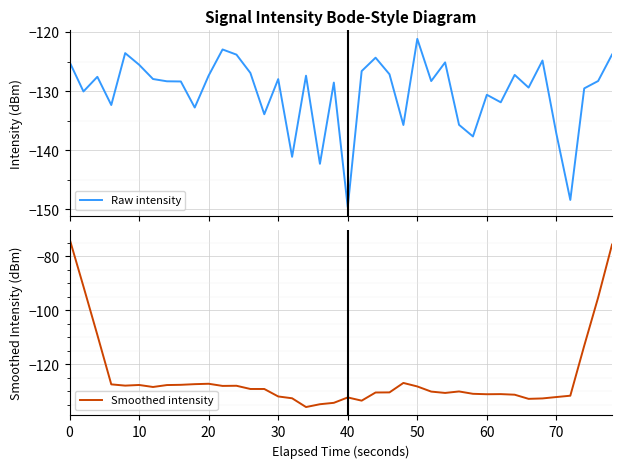

What is the highest value of the Raw intensity series?

-121.1